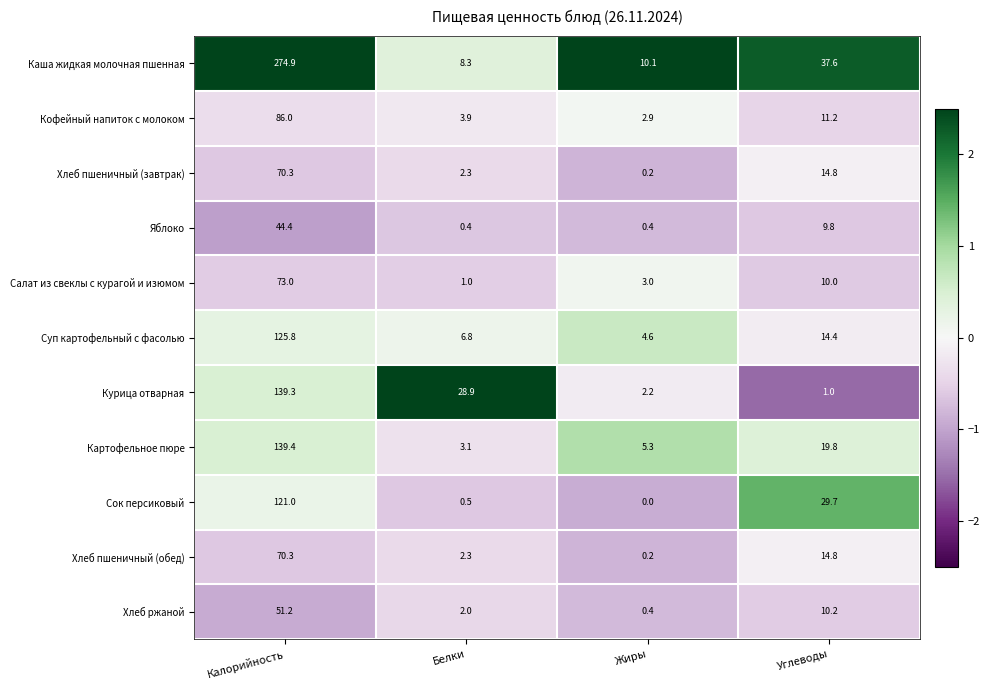

What is the difference between the maximum and minimum values in the Кофейный напиток с молоком series?

83.1